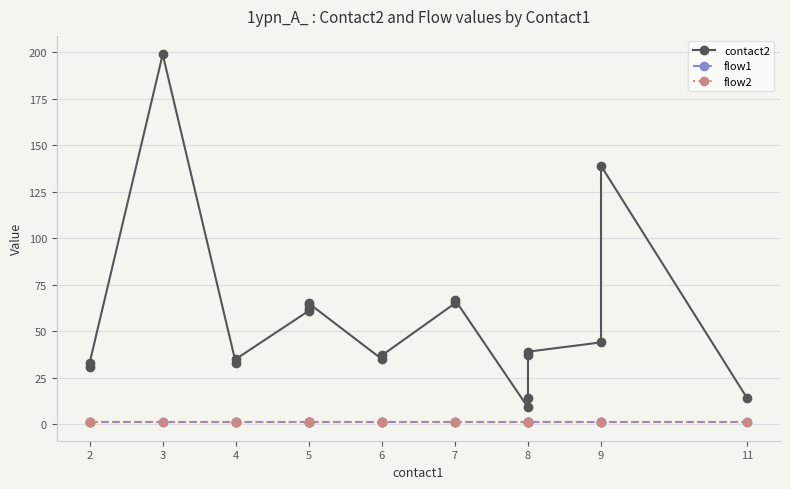

Reading left to right, what are all the values shown in this chart?

contact2: 31	33	199	33	35	61	62	64	65	35	37	65	67	9	14	37	39	44	139	14
flow1: 1	1	1	1	1	1	1	1	1	1	1	1	1	1	1	1	1	1	1	1
flow2: 1	1	1	1	1	1	1	1	1	1	1	1	1	1	1	1	1	1	1	1